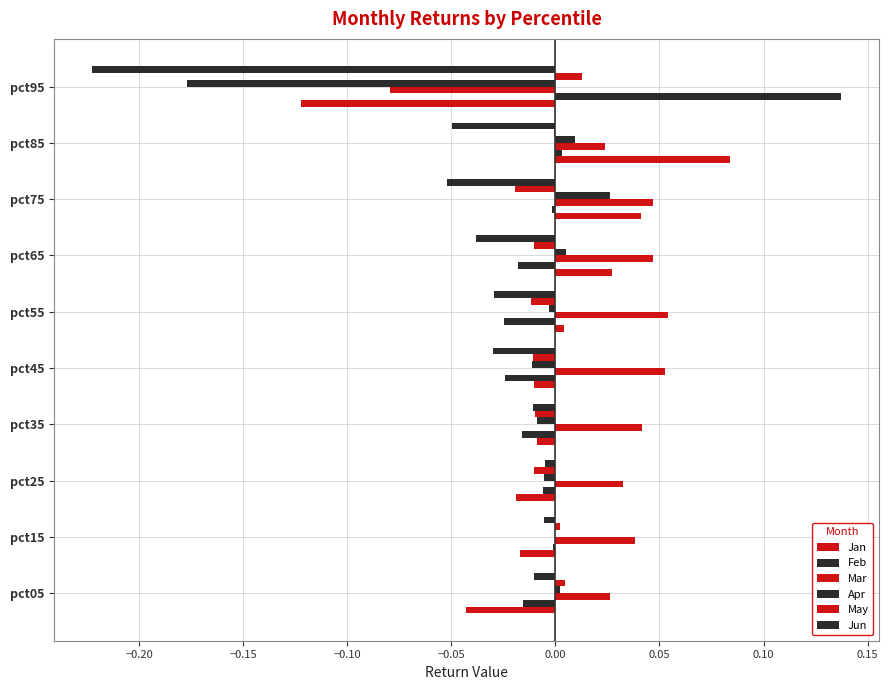

How many data points in Mar are above 0?

9